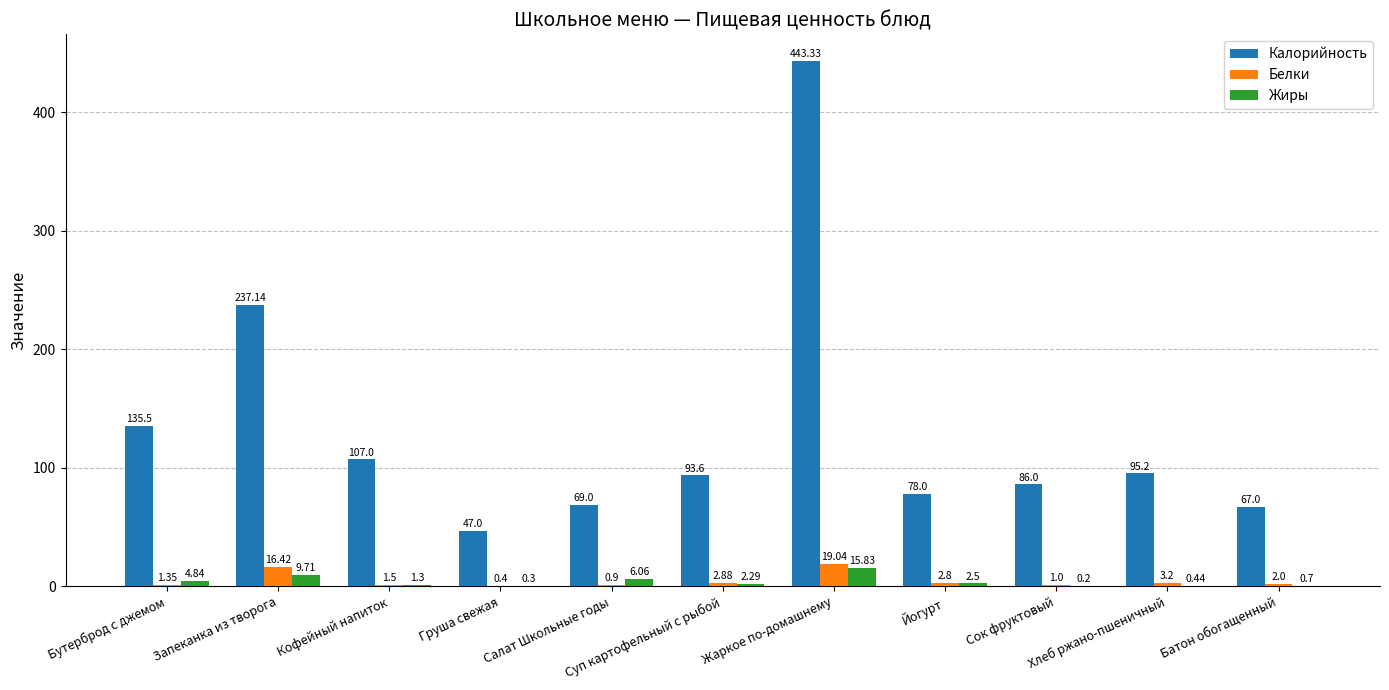

What is the sum of the Жиры values at Хлеб ржано-пшеничный and Кофейный напиток?

1.7